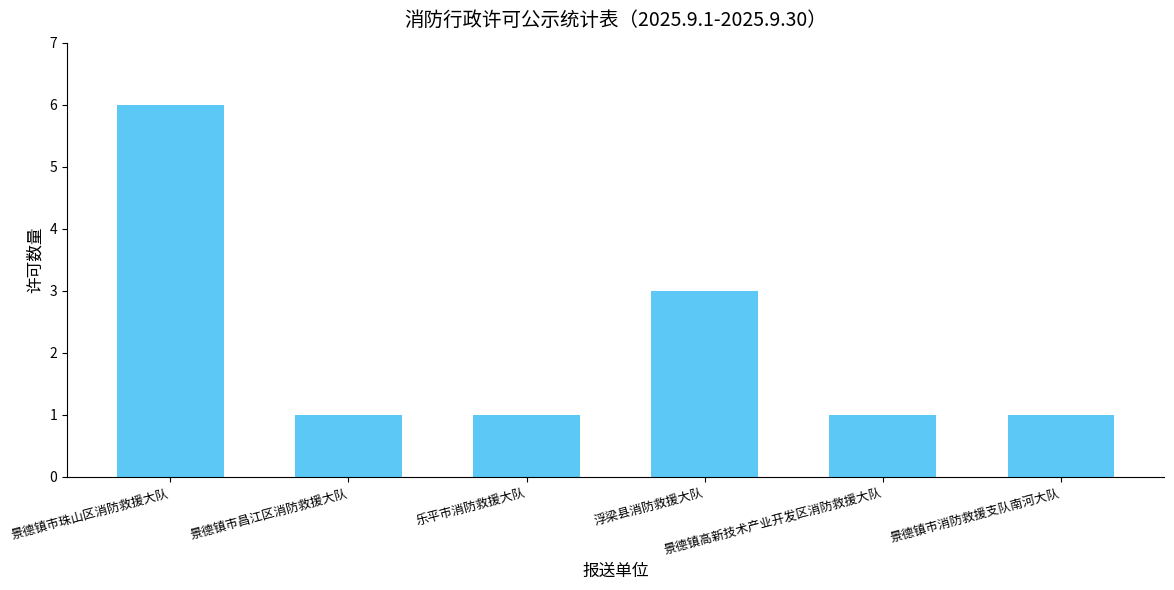

What is the greatest value displayed?

6